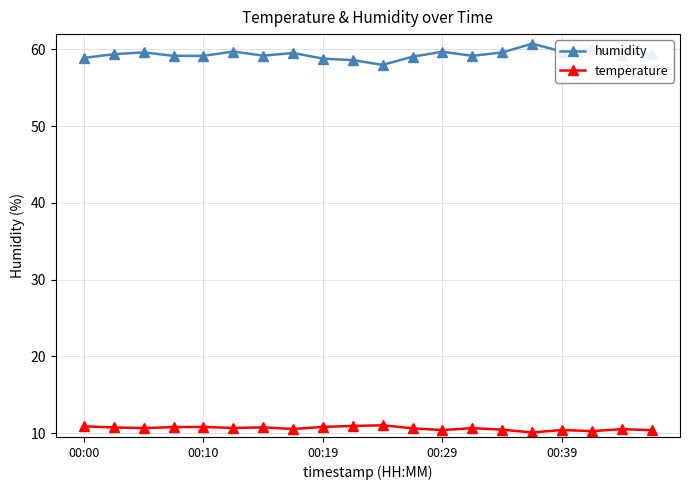

True or false: humidity and temperature intersect in this chart.

False